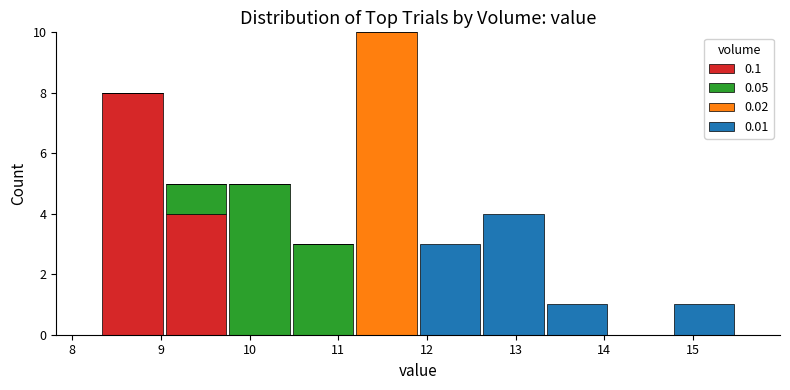

Which range on the x-axis has the tallest stacked bar (by total height)?

11.2 to 11.9